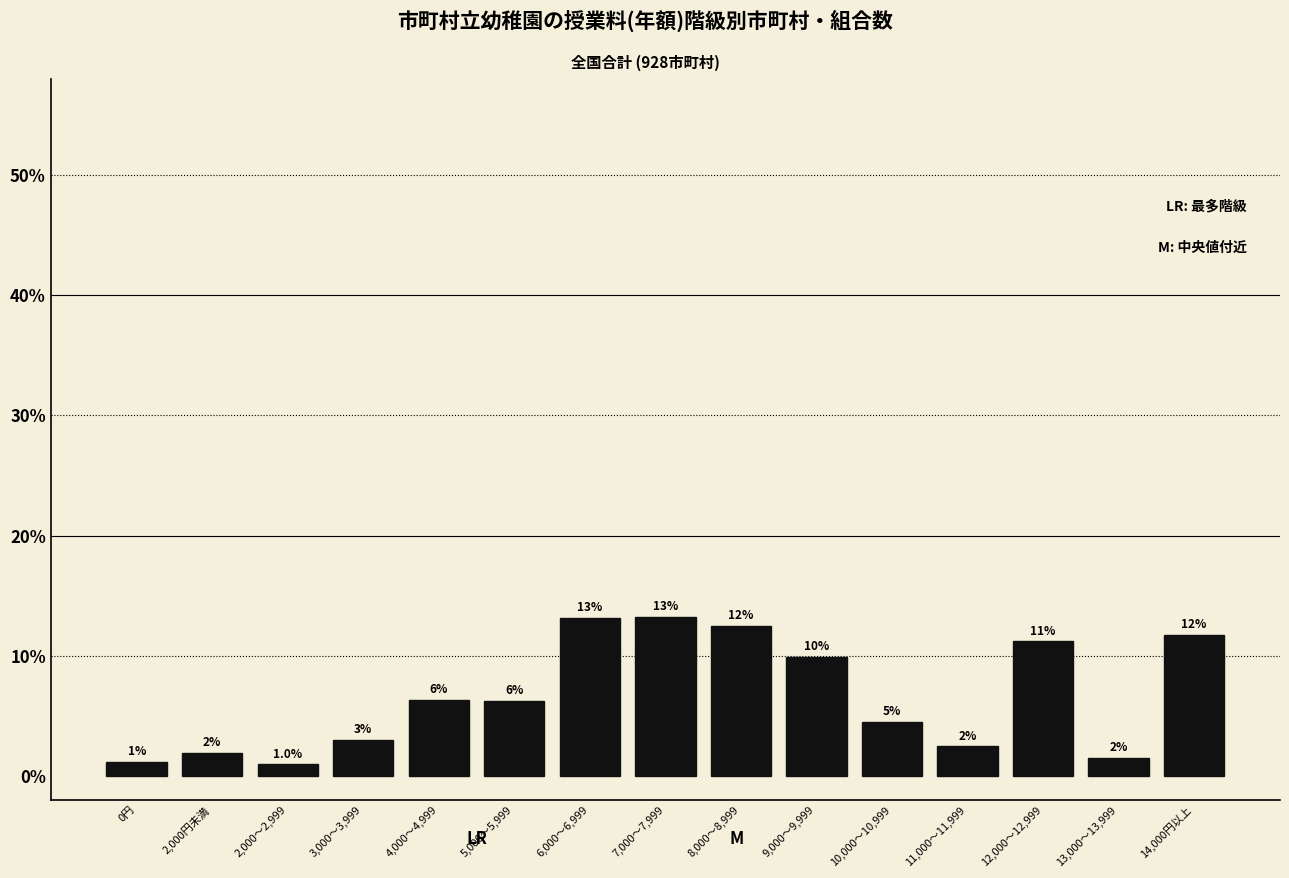

Does the chart contain any negative values?

No